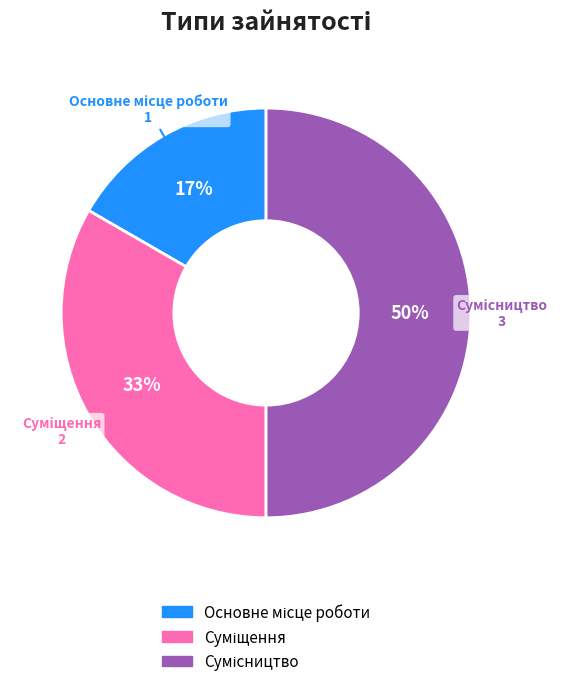

To the nearest percent, what is the difference between the largest and smallest slice percentages?

33%